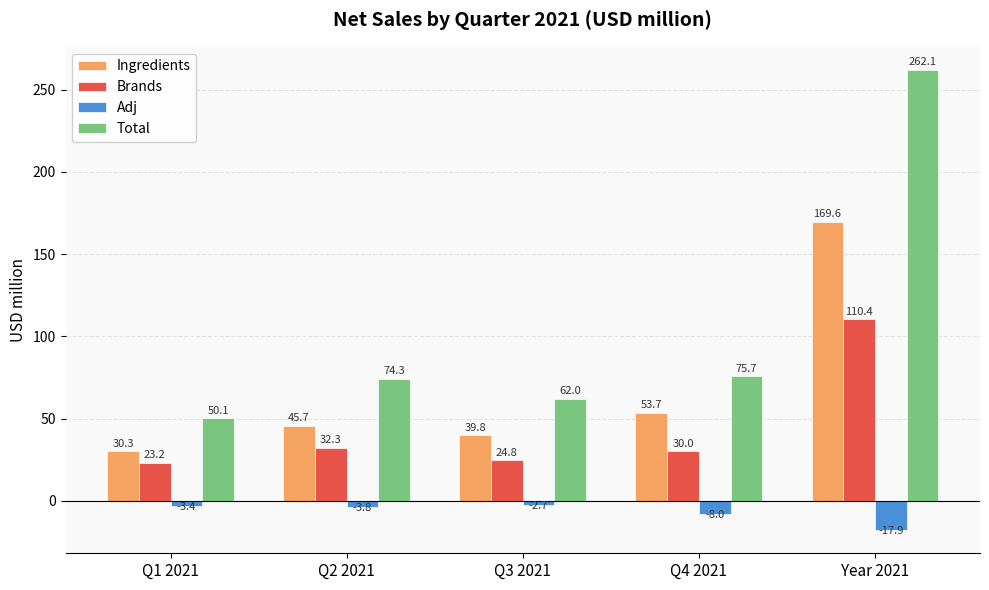

At how many categories does at least one series exceed 156?

1